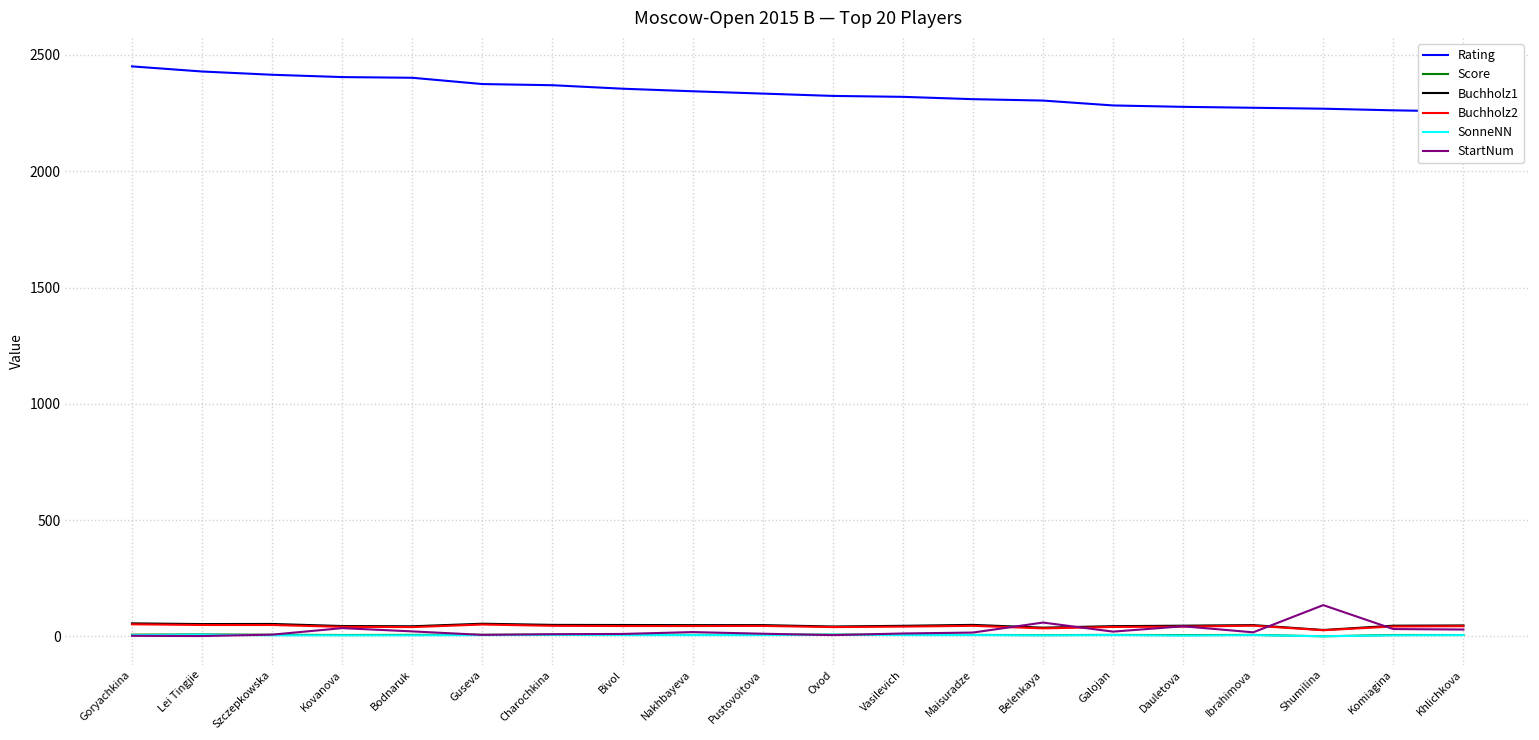

Reading left to right, transcribe all the data shown in this chart.

Rating: 2451.0	2429.0	2415.0	2405.0	2402.0	2375.0	2370.0	2355.0	2344.0	2334.0	2324.0	2320.0	2310.0	2304.0	2283.0	2277.0	2273.0	2269.0	2262.0	2257.0
Score: 7.0	8.0	6.5	5.5	6.0	6.5	6.5	6.5	6.0	6.5	7.0	6.5	6.0	5.0	6.0	5.0	6.0	0.0	5.5	5.5
Buchholz1: 55.5	52.5	53.0	44.0	43.0	54.0	49.0	48.5	48.0	48.0	42.0	45.0	49.0	37.0	43.5	45.5	48.0	27.0	45.5	46.5
Buchholz2: 51.5	48.5	48.5	40.5	39.5	50.5	45.0	44.0	44.0	44.5	39.5	41.5	45.0	34.0	40.0	41.5	45.5	26.0	42.0	43.5
SonneNN: 5.0	7.0	4.0	4.0	4.0	5.0	6.0	5.0	5.0	5.0	7.0	5.0	5.0	4.0	5.0	3.0	5.0	0.0	4.0	5.0
StartNum: 2.0	1.0	7.0	35.0	21.0	6.0	9.0	10.0	18.0	11.0	5.0	12.0	16.0	59.0	20.0	43.0	17.0	134.0	31.0	29.0